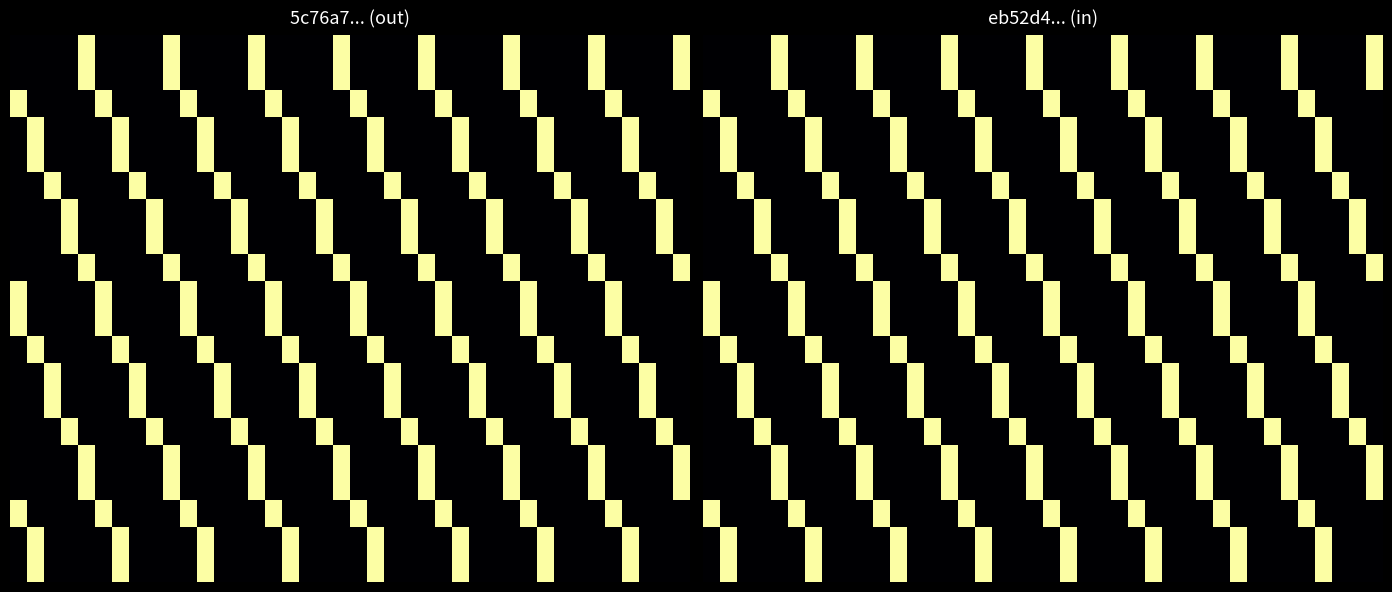

How many categories are shown in the chart?

40